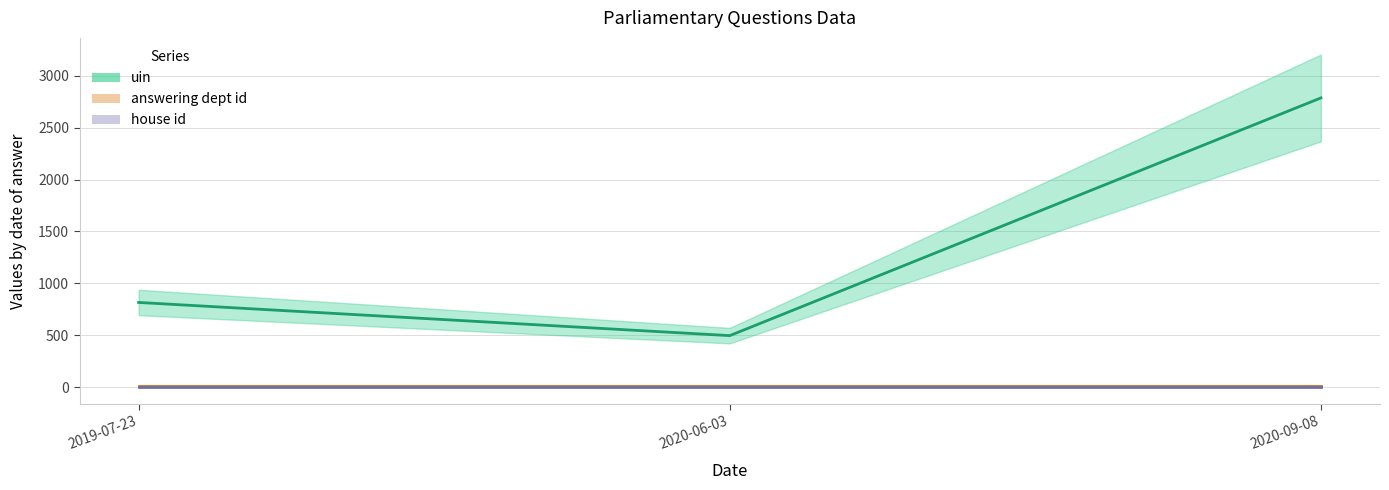

How many categories are shown in the chart?

3